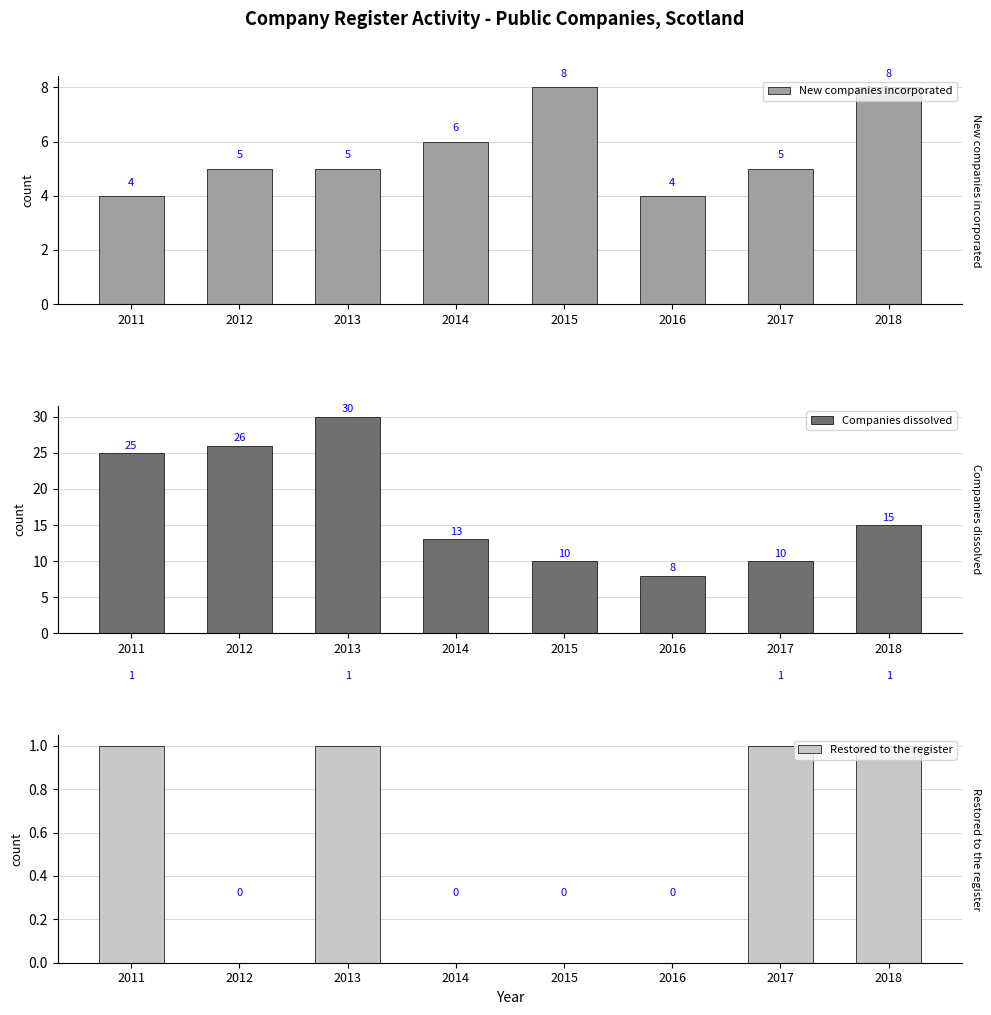

What is the difference between the highest and lowest values at 2017?

9